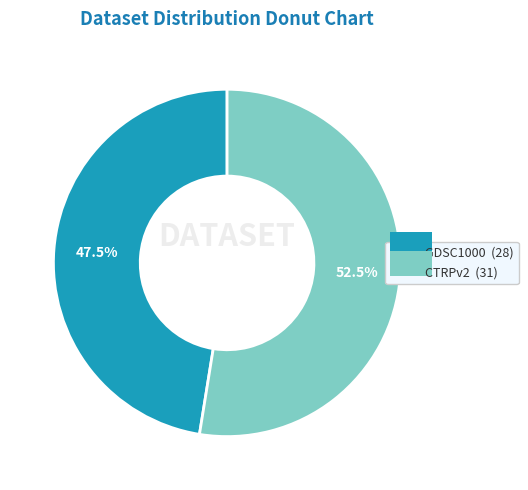

True or false: GDSC1000 accounts for 60% of the total.

False